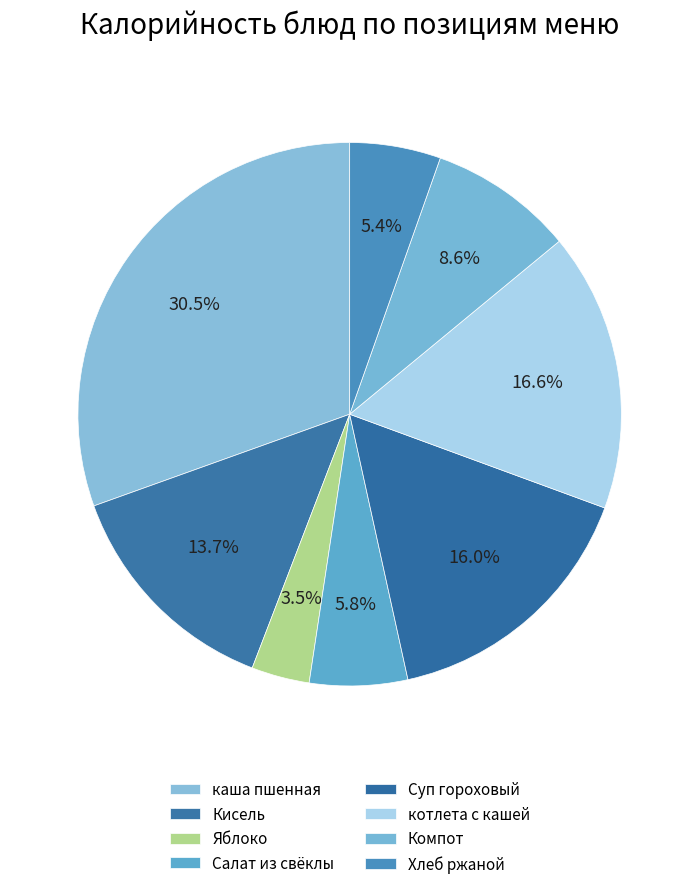

How many segments does this pie chart have?

8